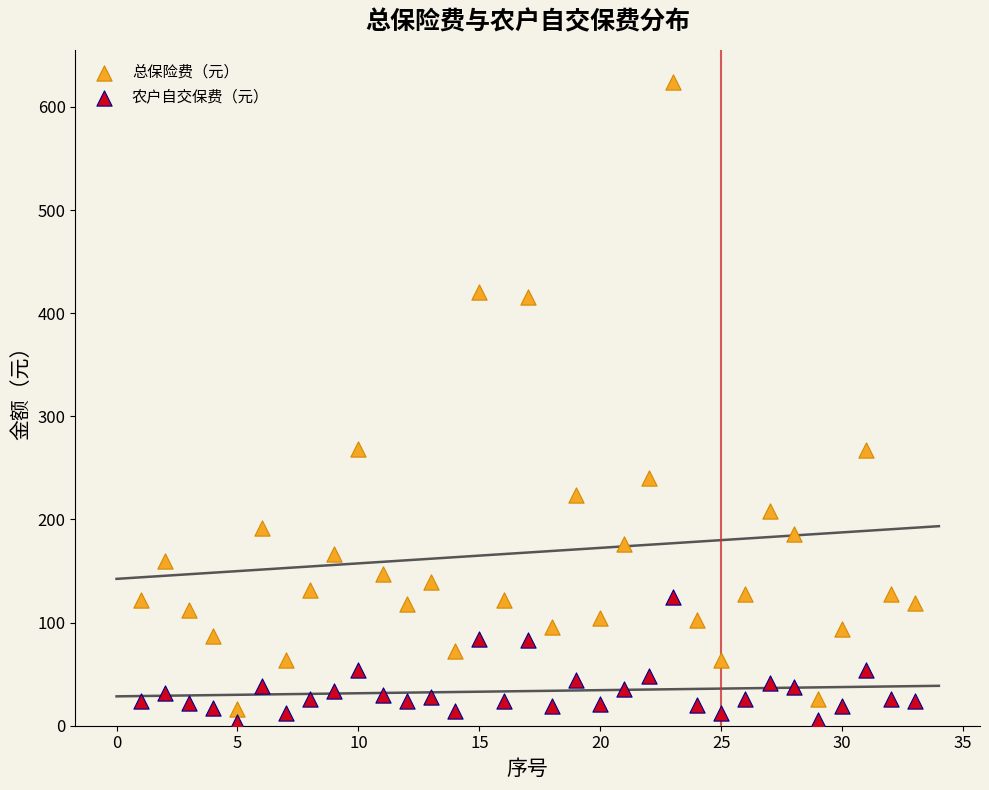

What is the X range (max minus min) for the scatter plot?

32.0